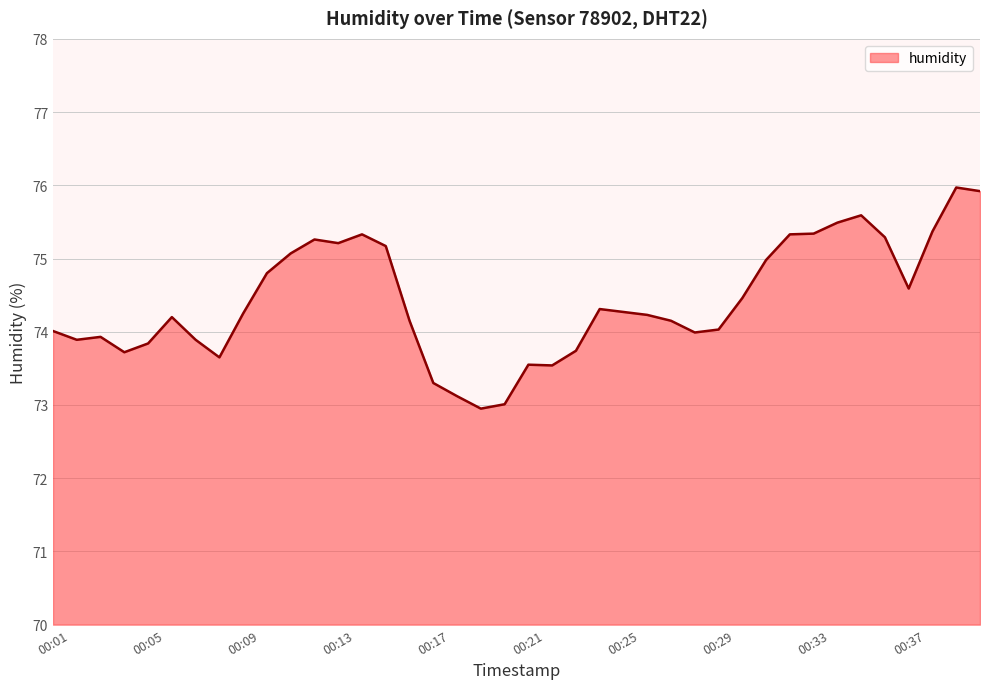

What is the greatest value displayed?

76.0